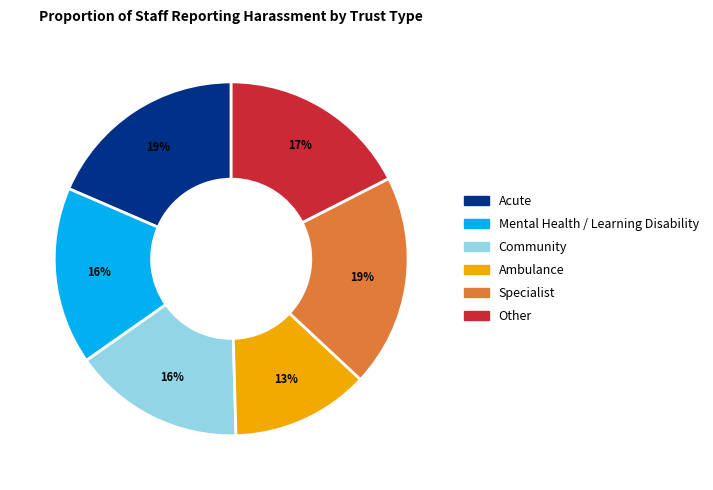

What is the smallest slice in the pie chart?

Ambulance